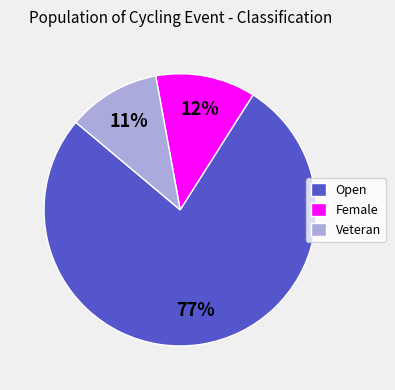

Which slice represents more than half of the pie?

Open